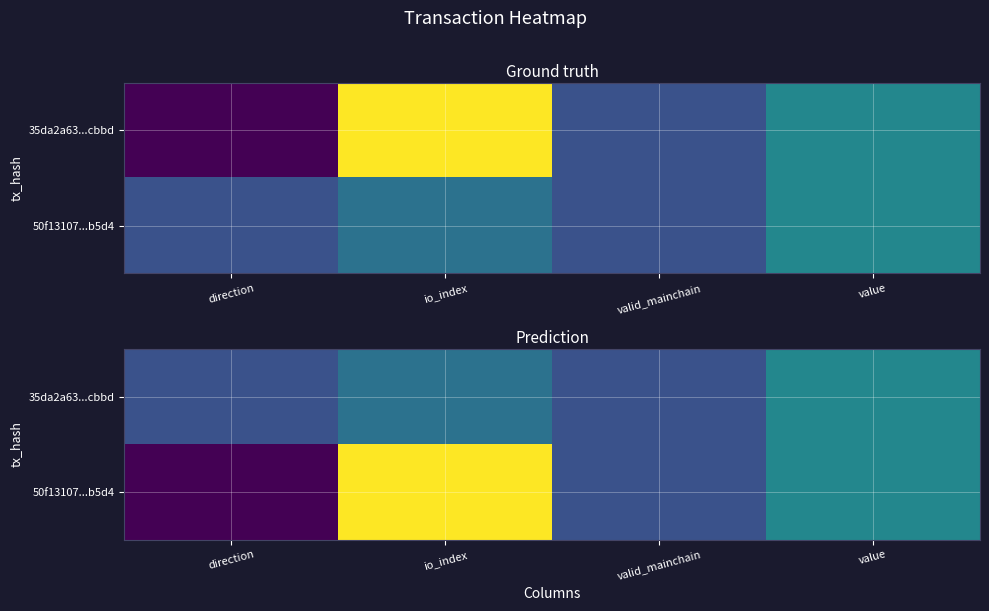

At which category does the chart reach its minimum across all series?

direction